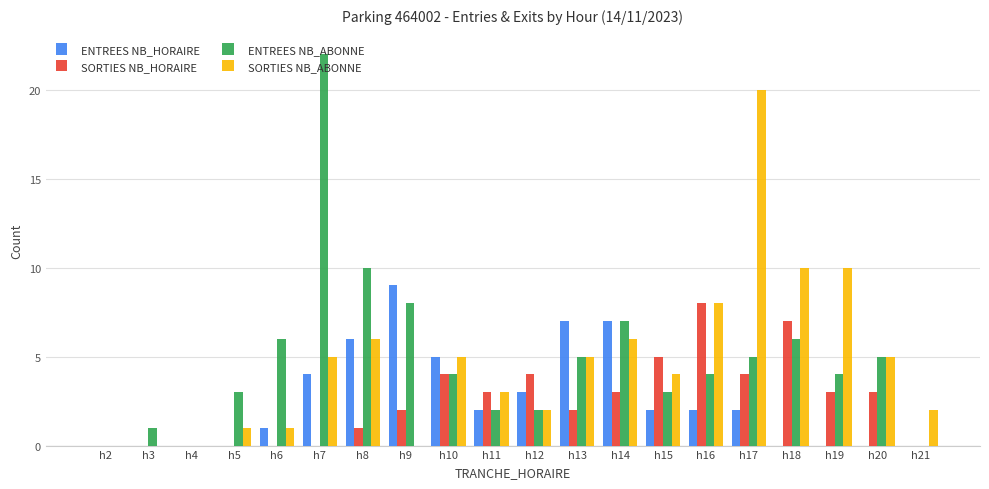

What is the sum of all SORTIES NB_HORAIRE values?

49